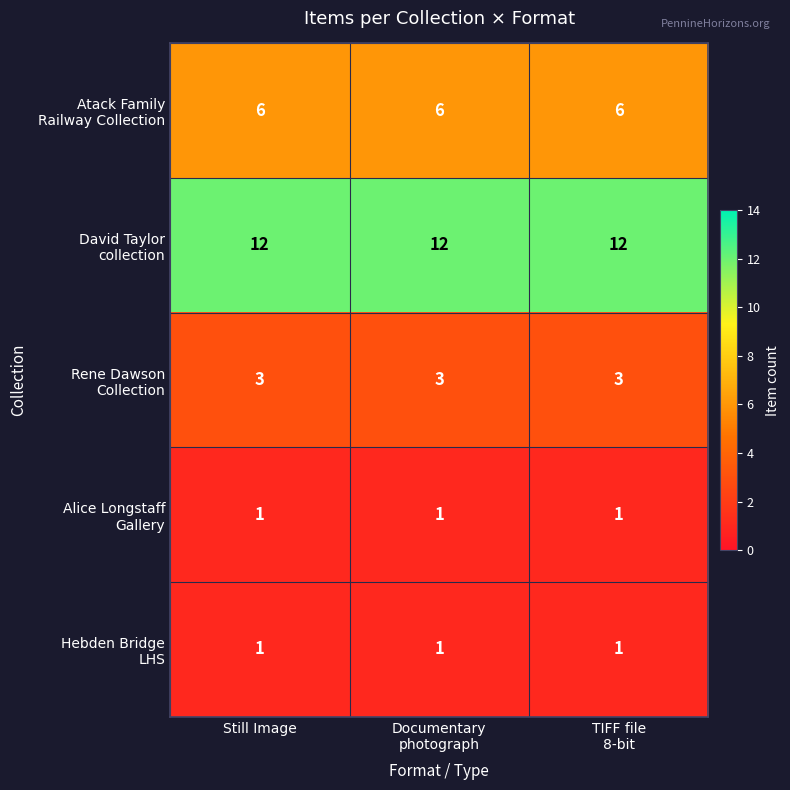

What is the maximum value shown in the chart?

12